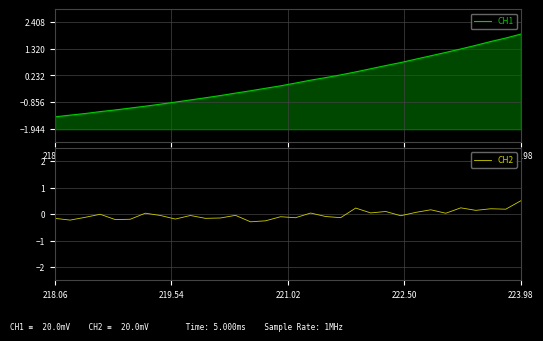

How many values in CH1 are below zero?

17